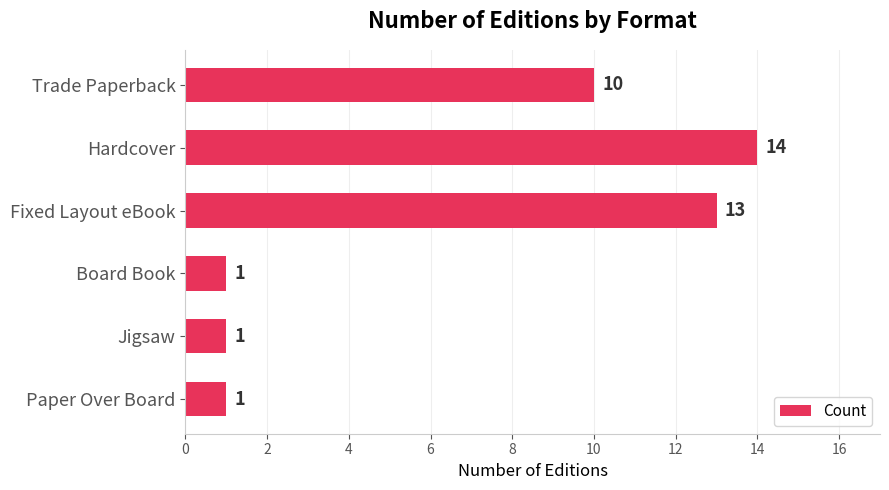

Reading top to bottom, extract all data points from this chart.

Trade Paperback=10	Hardcover=14	Fixed Layout eBook=13	Board Book=1	Jigsaw=1	Paper Over Board=1